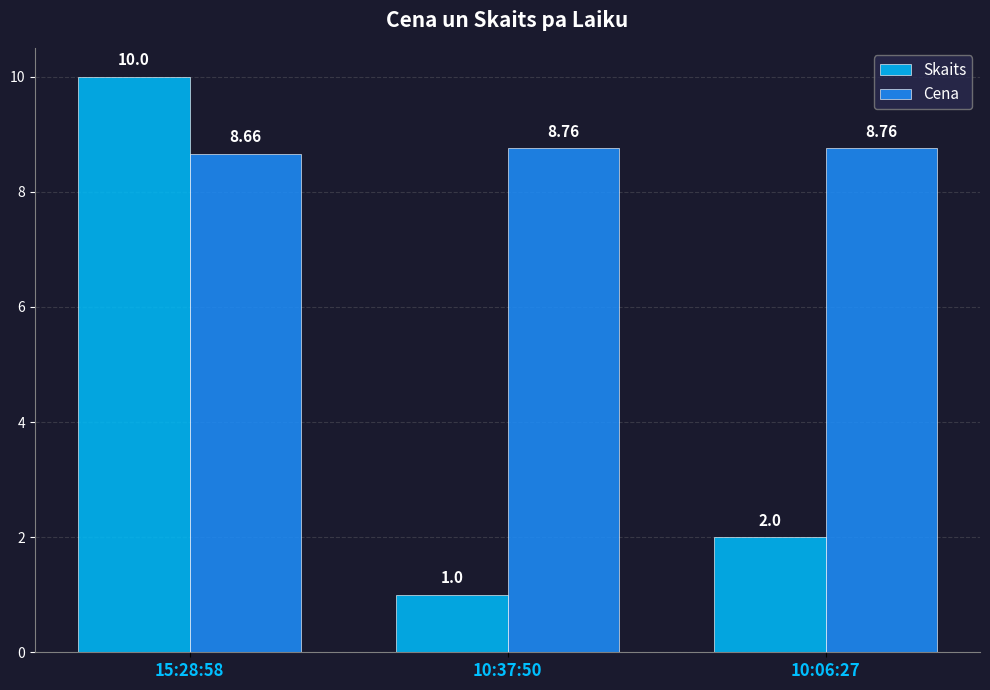

Which series has the widest spread of values?

Skaits